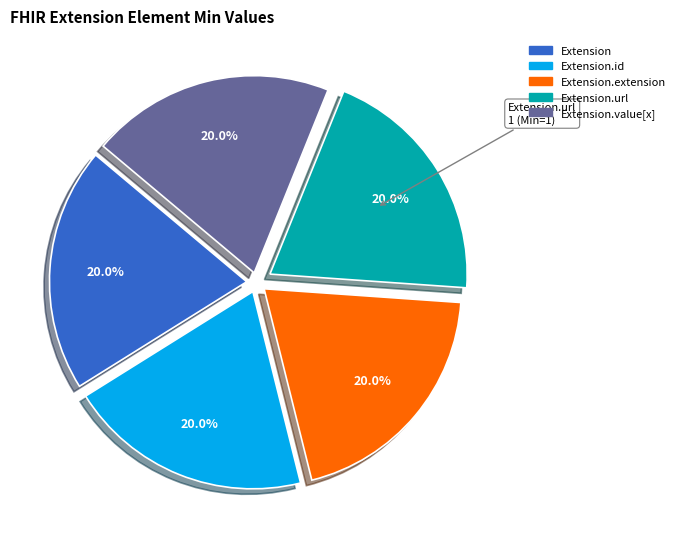

Is there a majority slice in this chart?

No